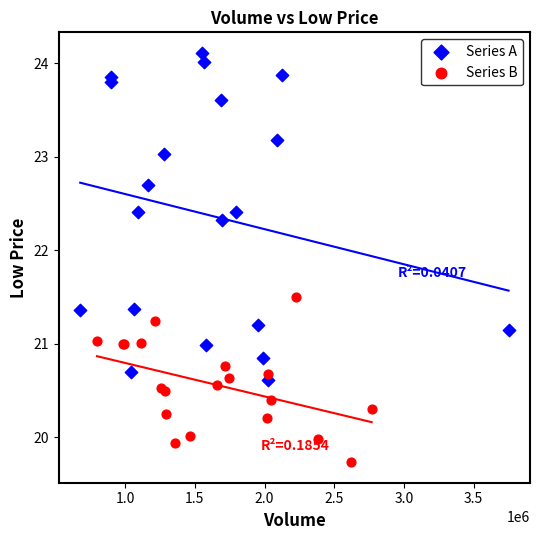

Which series reaches the maximum Y coordinate?

Series A